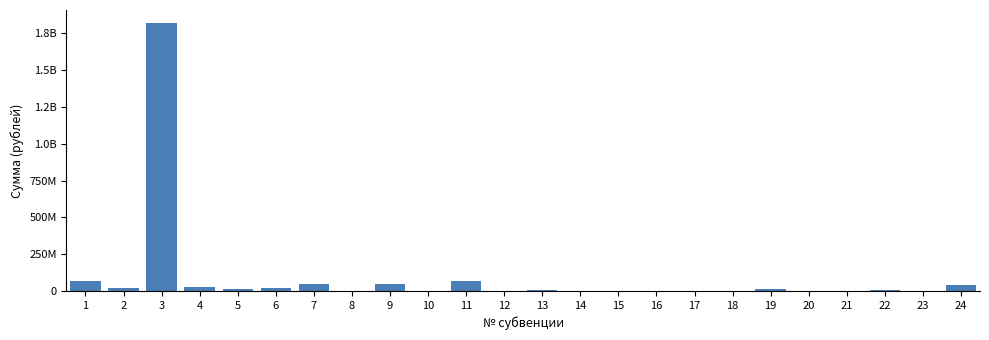

Does the chart contain stacked bars?

No